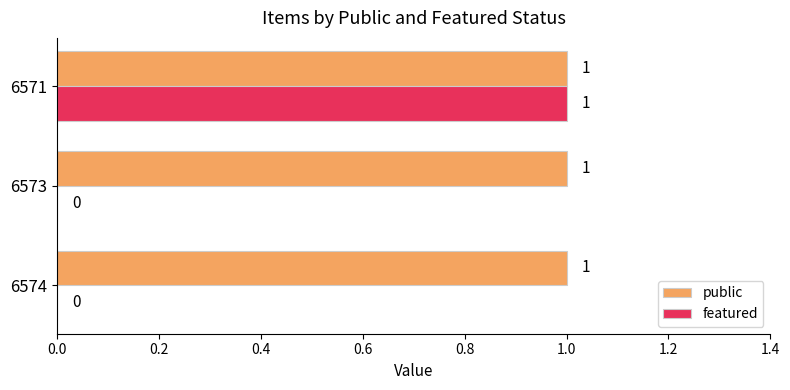

What is the greatest value displayed?

1